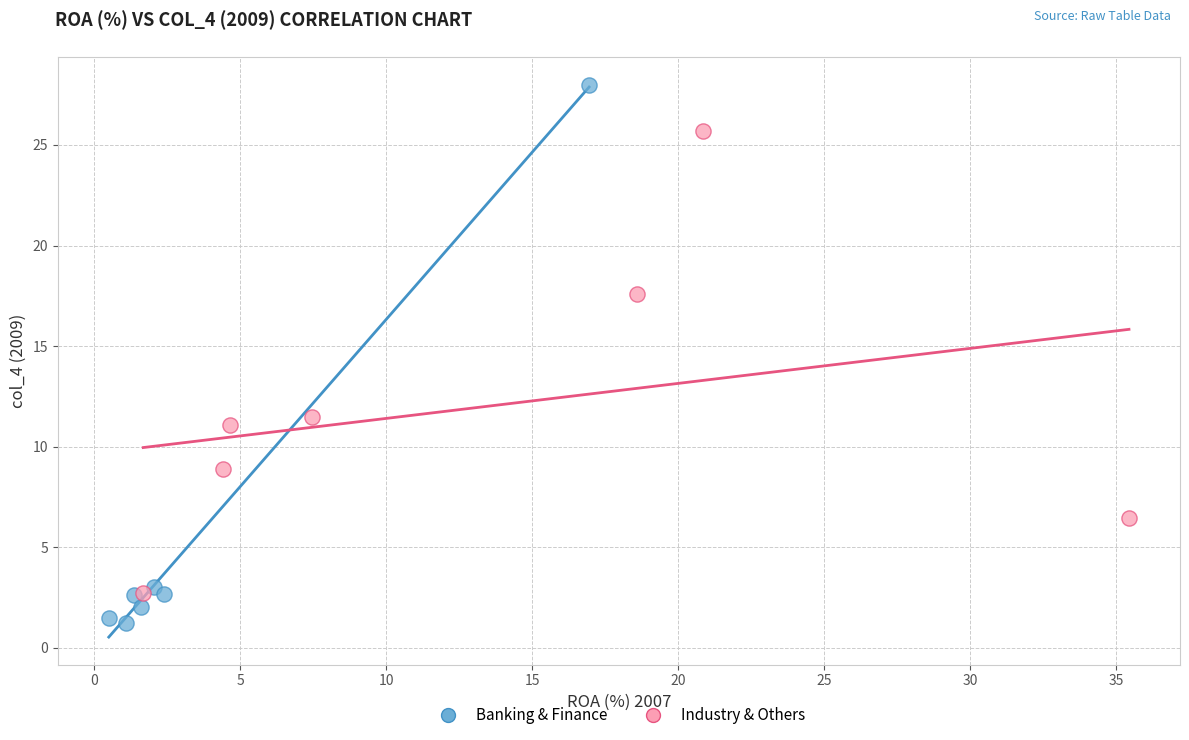

Which series has the largest Y range (max minus min)?

Banking & Finance